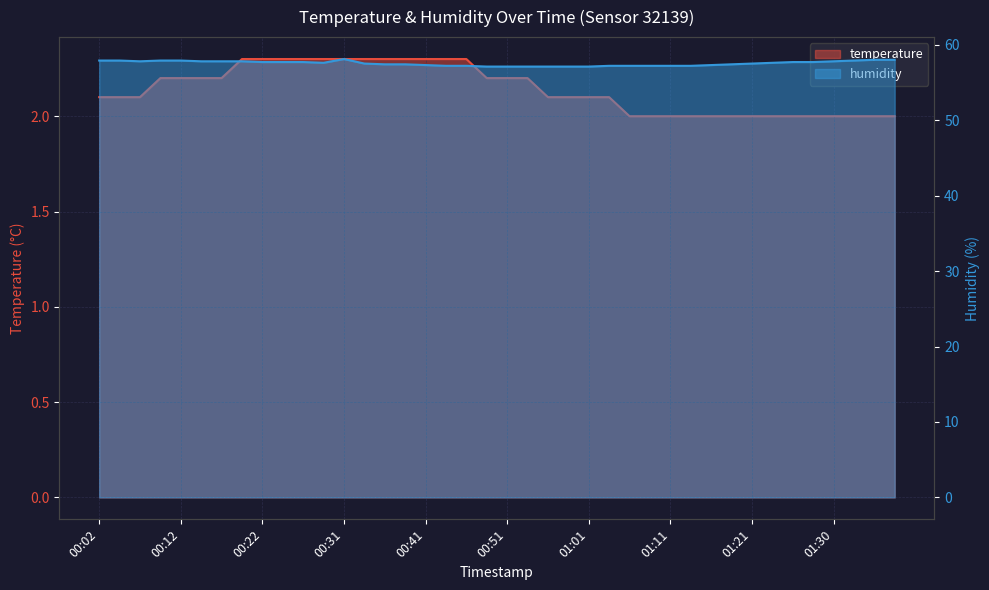

What is the difference between the second highest and second lowest values in the temperature series?

0.3